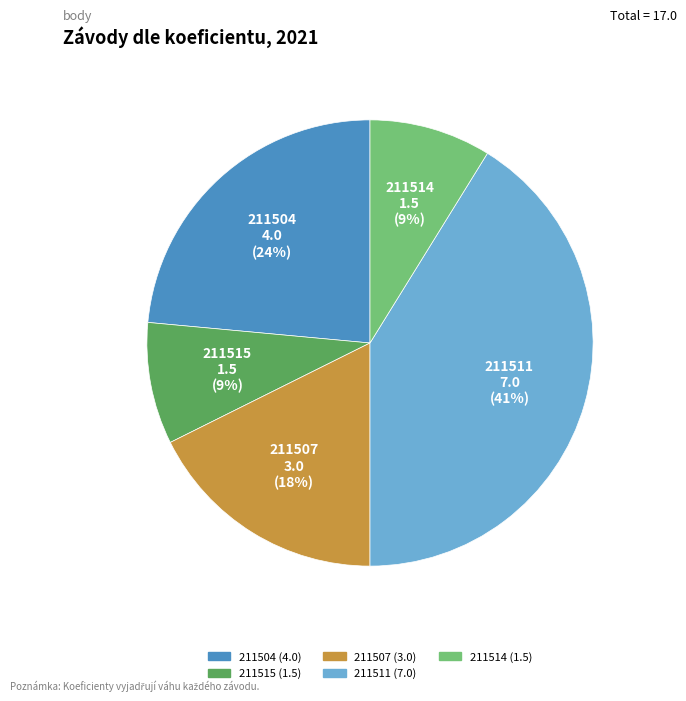

Combined, do 211514 and 211507 account for over 50%?

No